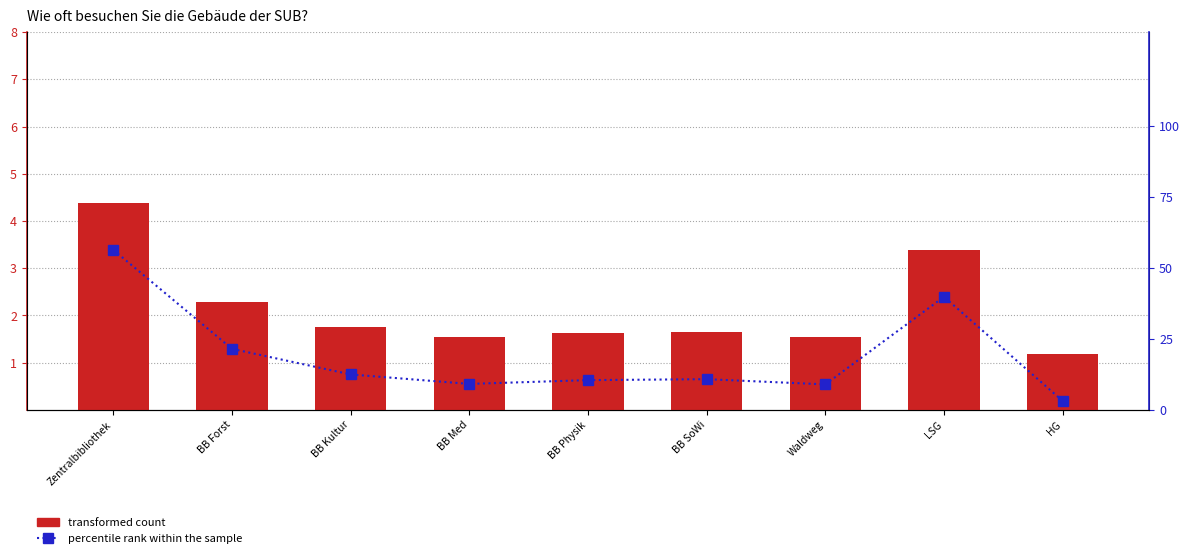

What position from the right is Waldweg?

3